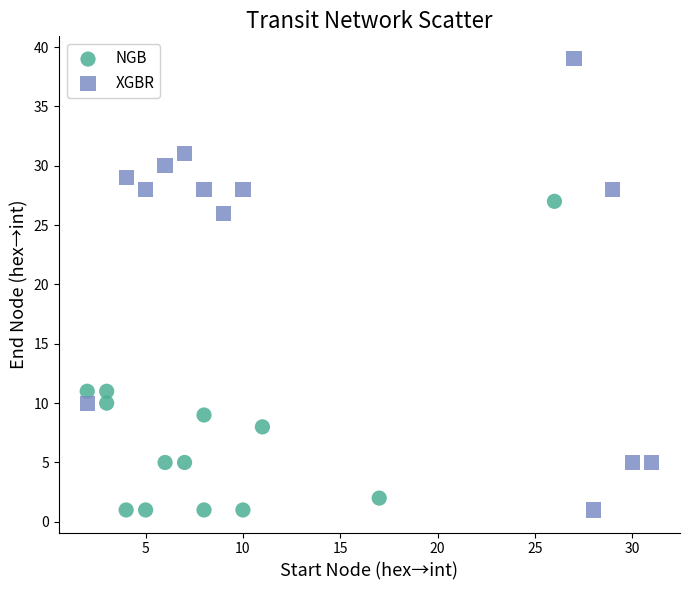

Which series reaches the maximum Y coordinate?

XGBR